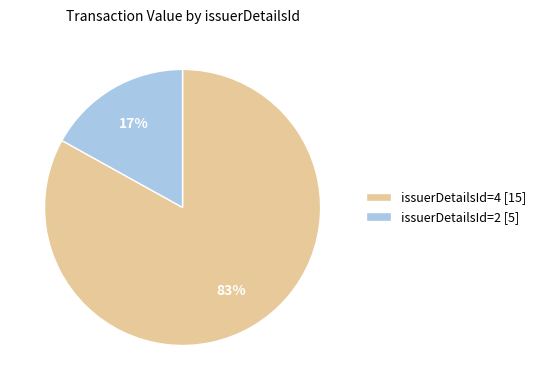

To the nearest percent, what portion does issuerDetailsId=4 [15] represent?

83%